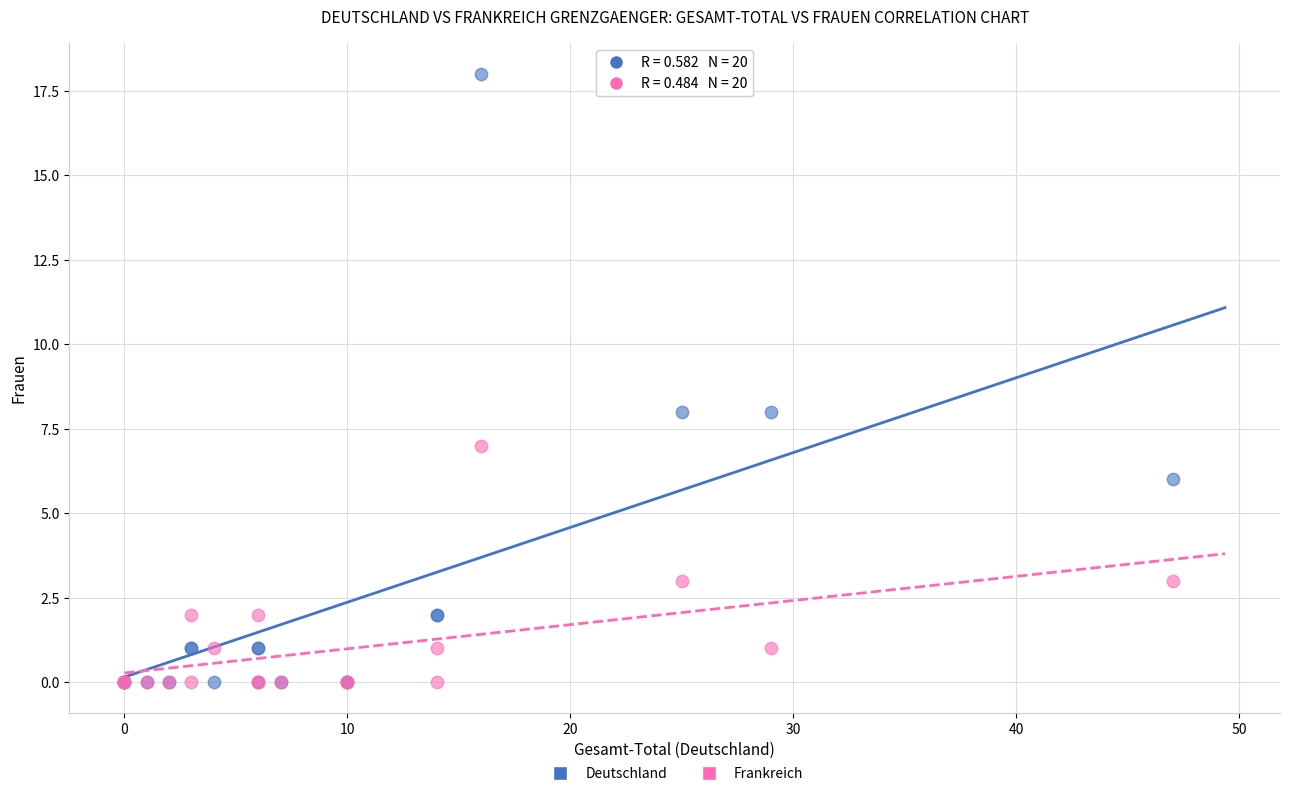

Which series contains the highest Y value?

Deutschland